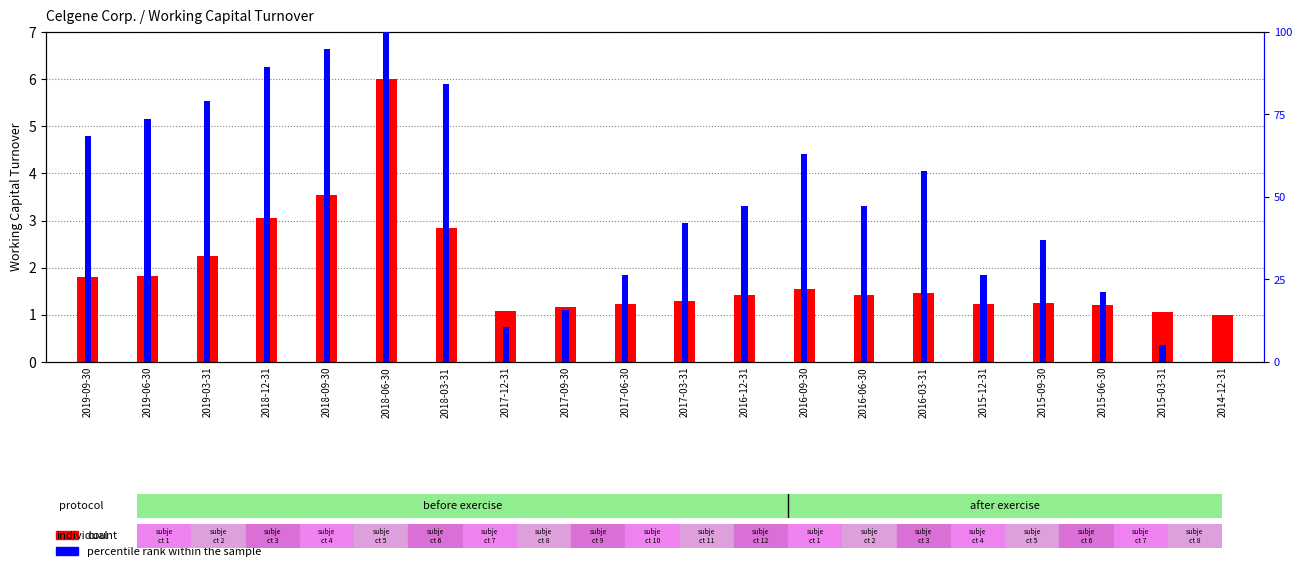

How many distinct data groups are displayed?

2